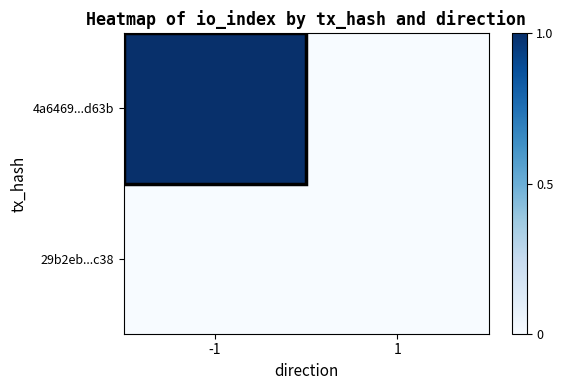

Which series has the widest spread of values?

4a6469...d63b